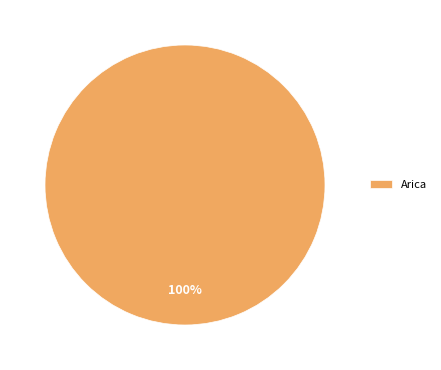

Is there any slice that represents more than half of the pie?

Yes